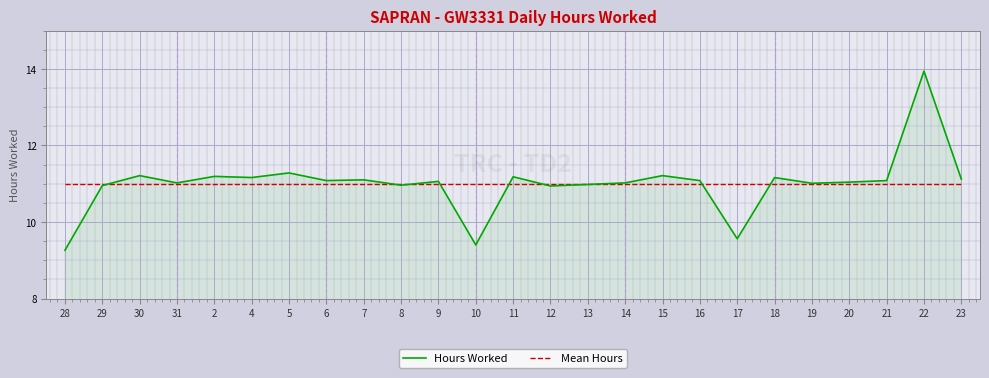

What is the maximum value for Mean Hours?

11.0